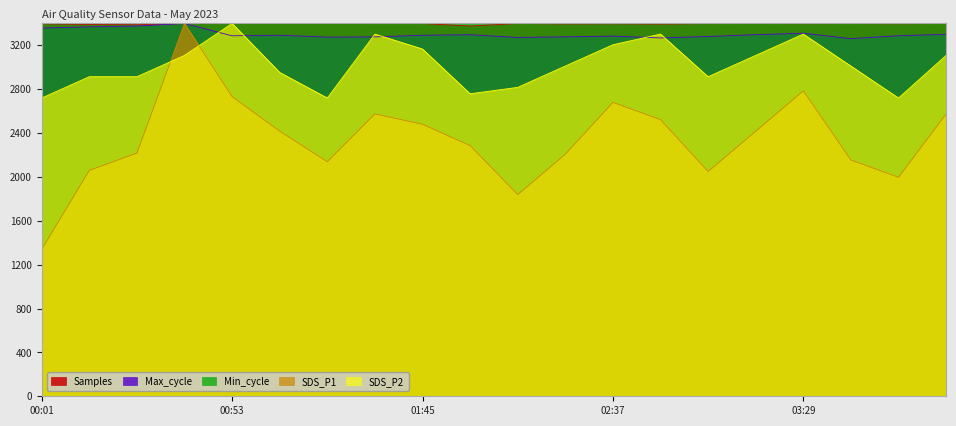

How many interior local valleys does the SDS_P1 series have?

4